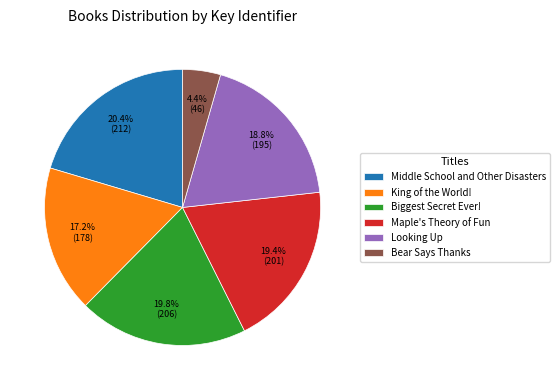

How many segments does this pie chart have?

6